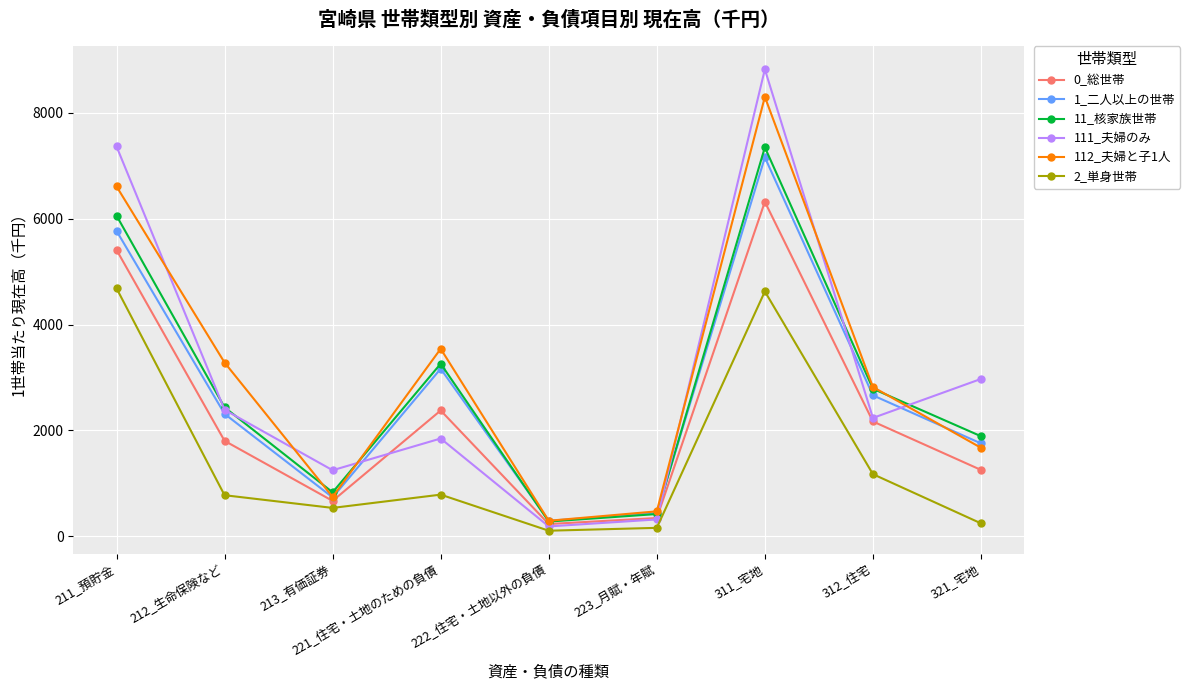

What is the sum of the 2_単身世帯 values at 311_宅地 and 223_月賦・年賦?

4783